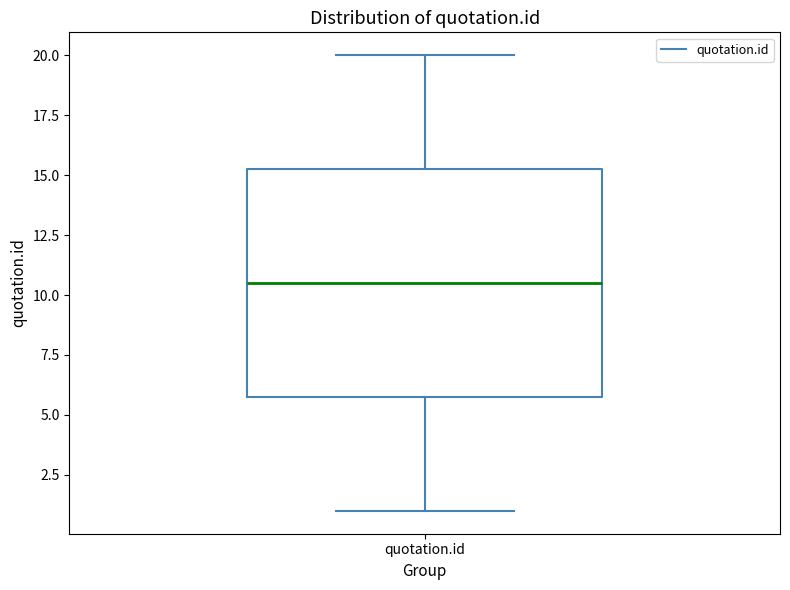

Read this box plot against the y-axis: the position of the median line, the range covered by the box, and the ends of both whiskers. The values are not printed on the chart, so give them approximately, as read against the axis.

median 10.5, box 6.0 to 15.5, whiskers 1.0 to 20.0